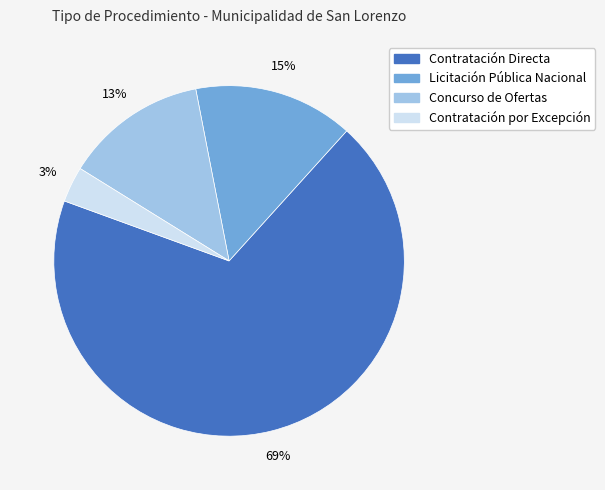

How many segments does this pie chart have?

4